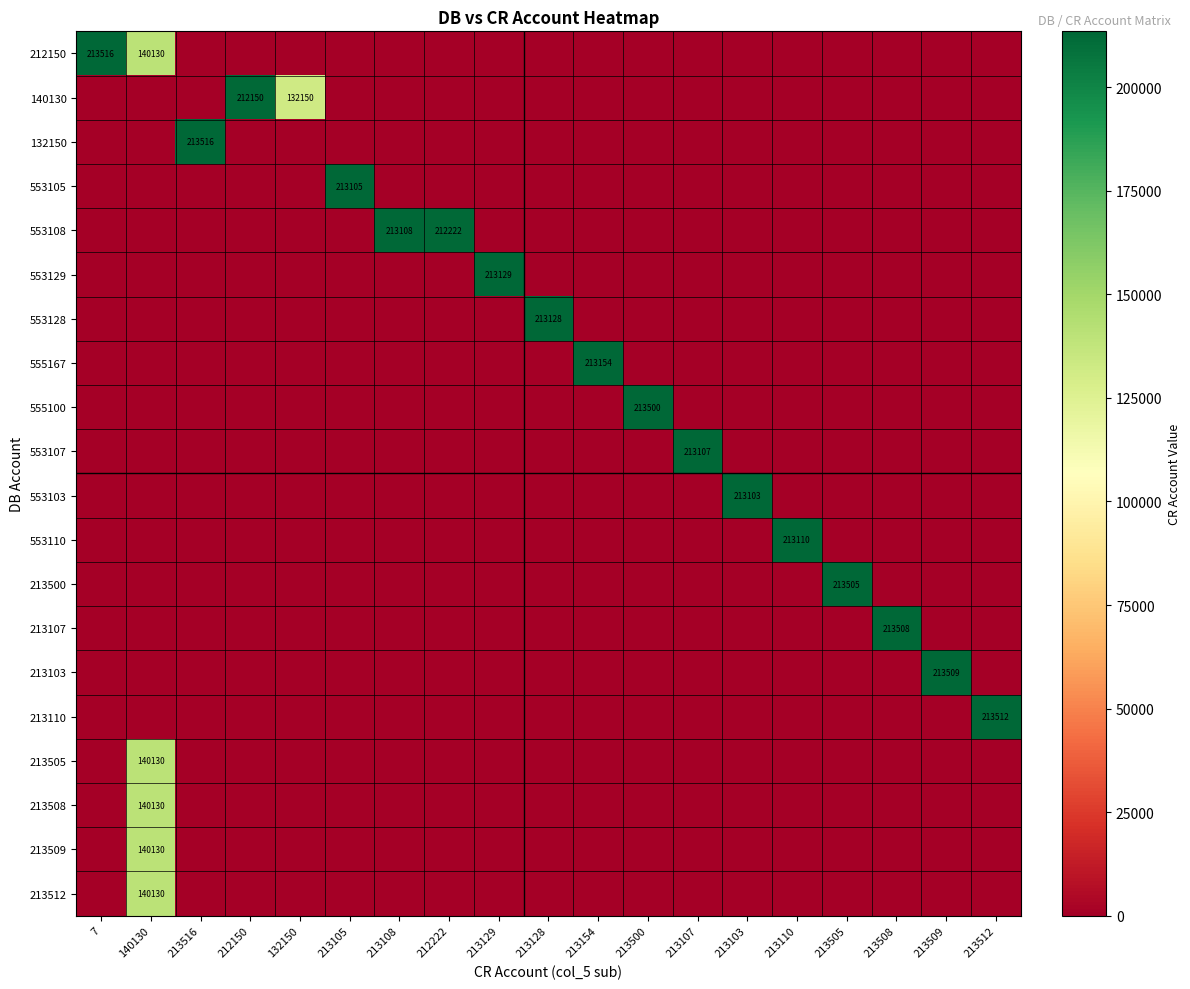

Is it true that 555167 equals -90629 at 213129?

False